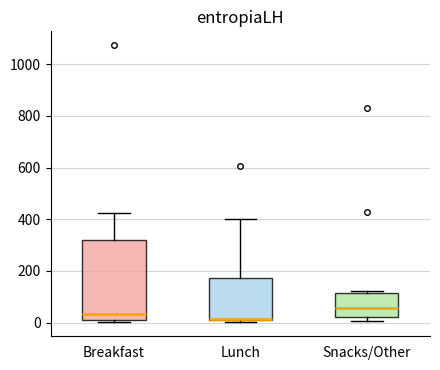

Where is the upper edge of the box for Snacks/Other on the y-axis? The values are not printed on the chart, so give them approximately, as read against the axis.

120